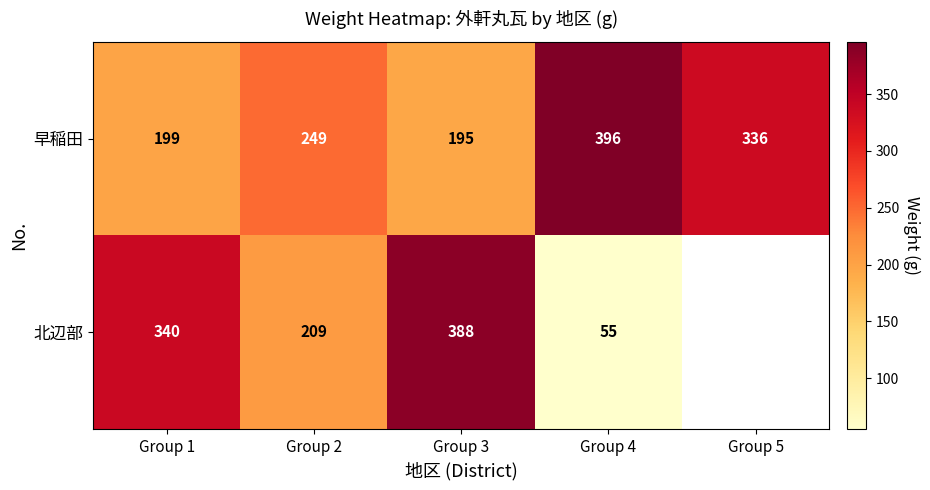

Is the value of 早稲田 at Group 5 greater than the value of 北辺部 at Group 3?

No